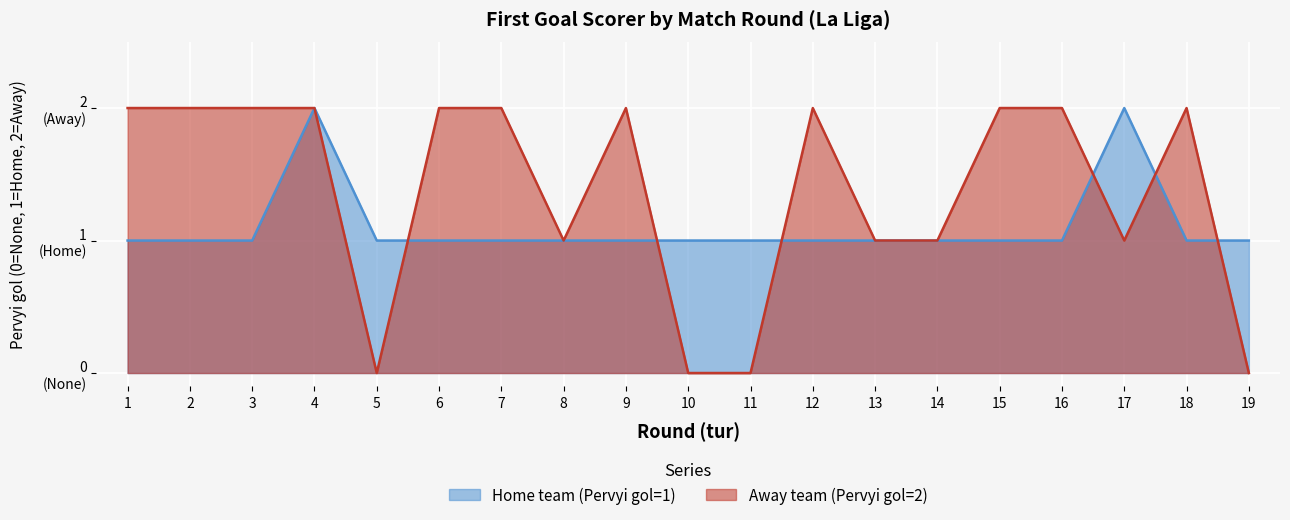

List the series in order of their overall mean, lowest first.

Home team (Pervyi gol=1), Away team (Pervyi gol=2)